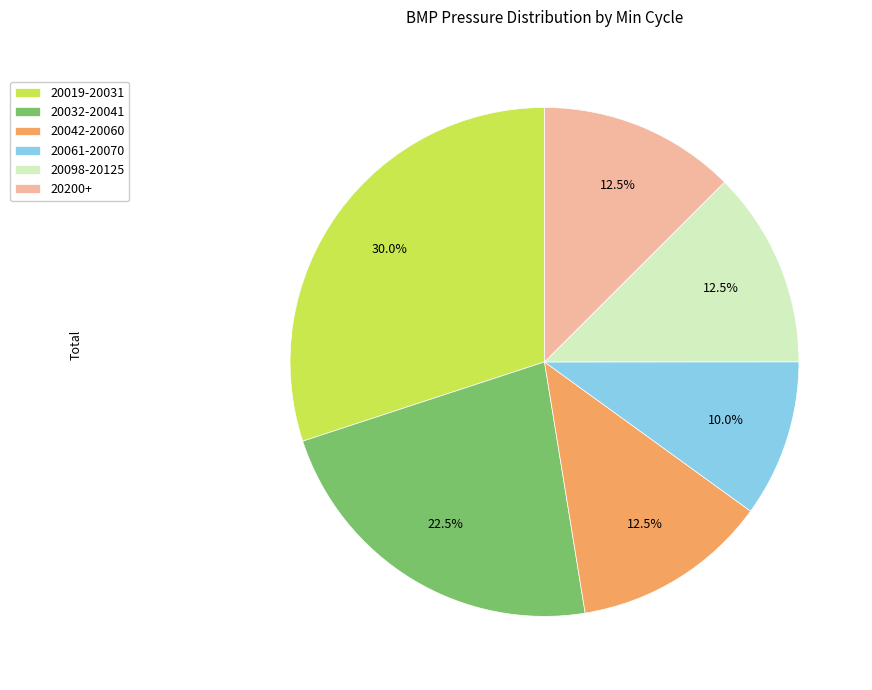

What is the largest slice in the pie chart?

20019-20031